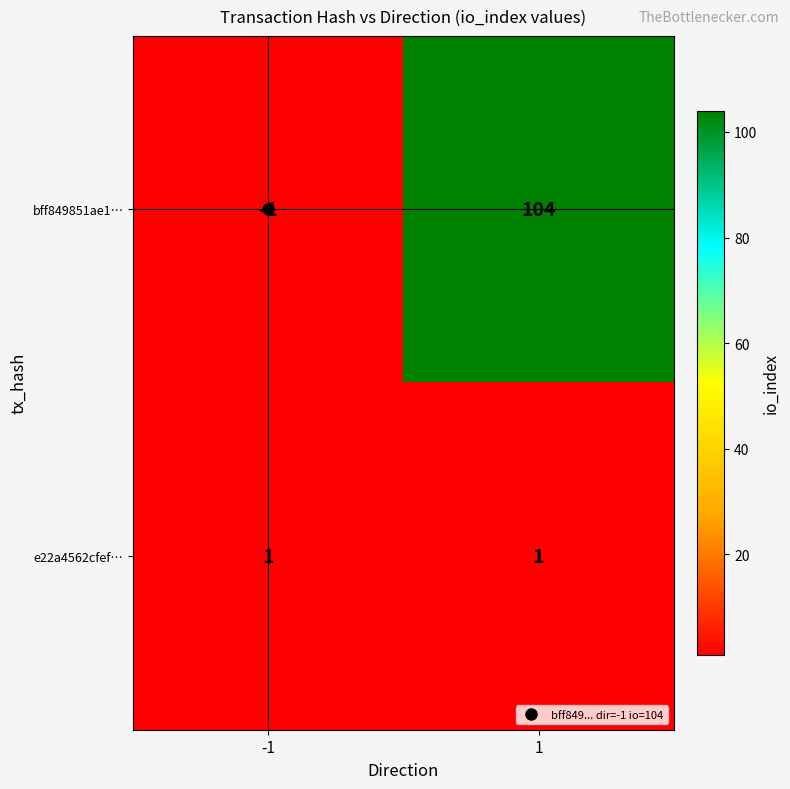

What is the average value of the bff849851ae1… series?

52